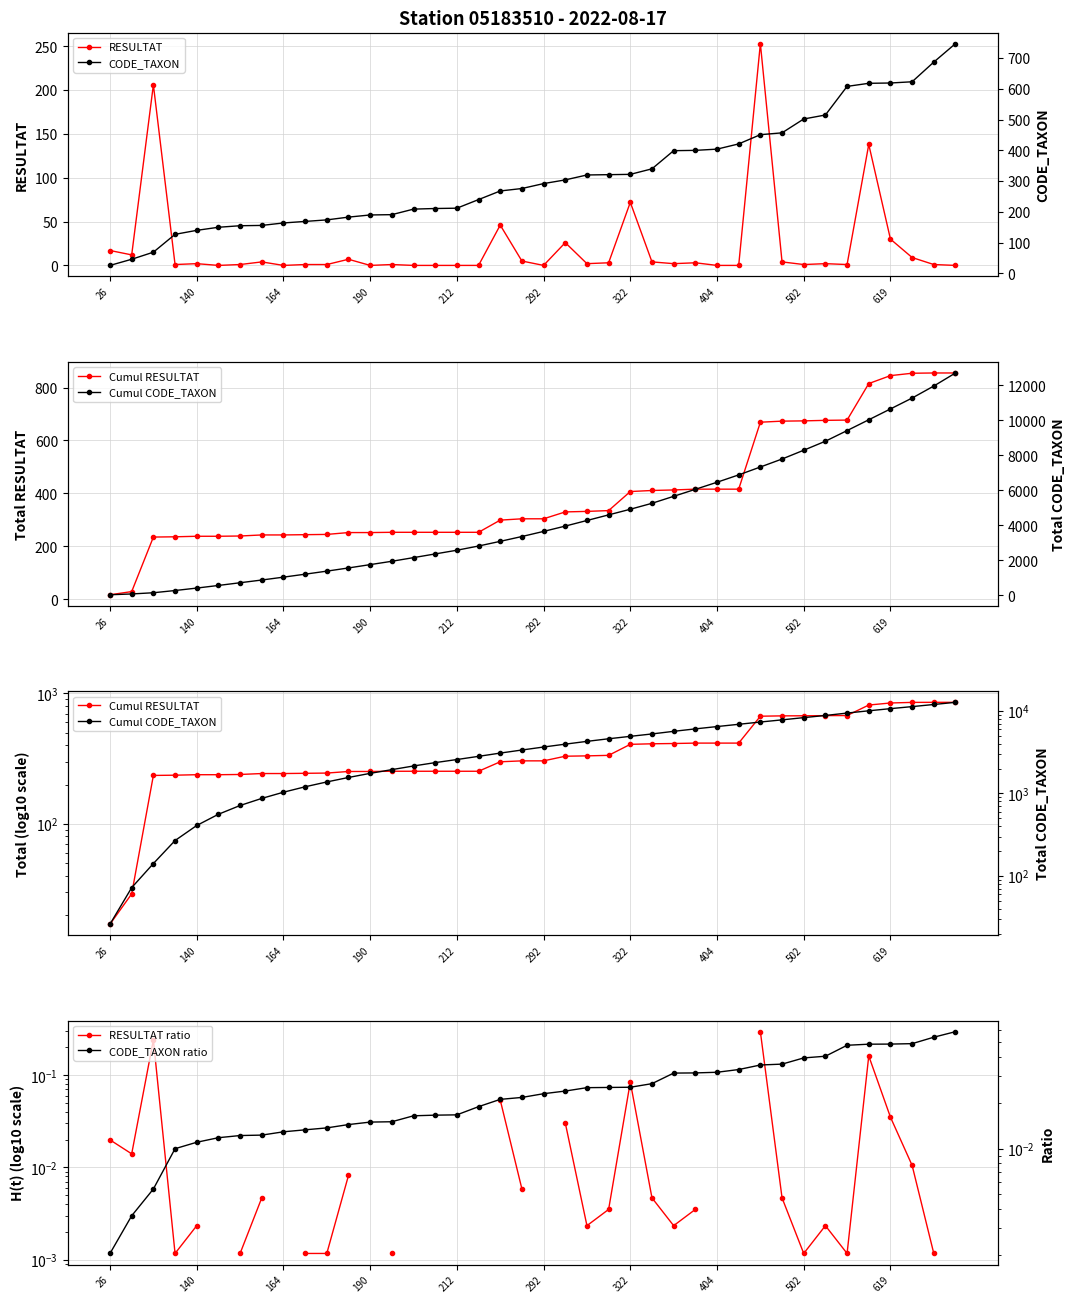

Is it true that RESULTAT equals 0 at 404?

True